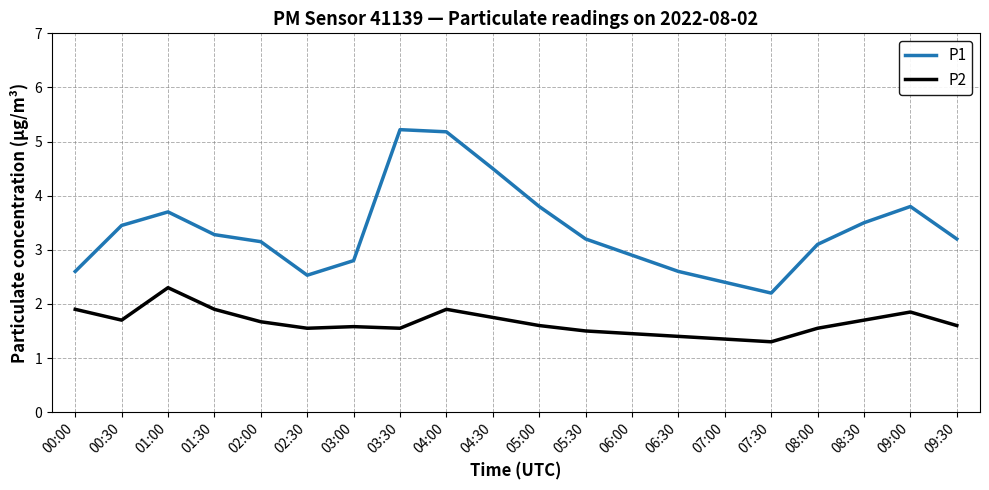

True or false: P2 and P1 cross at least once.

False